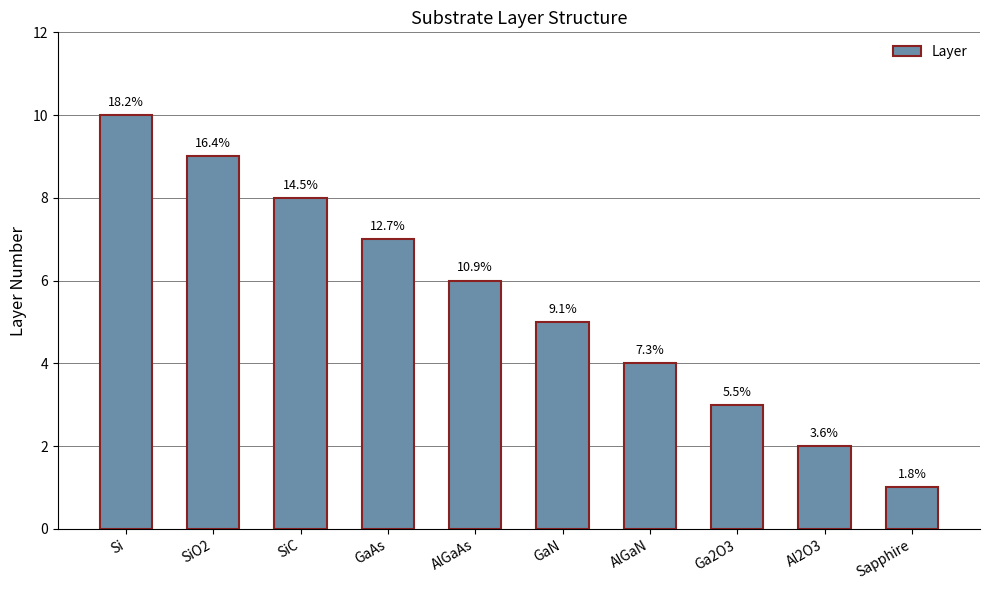

What is the sum of the values at Si and SiC?

18